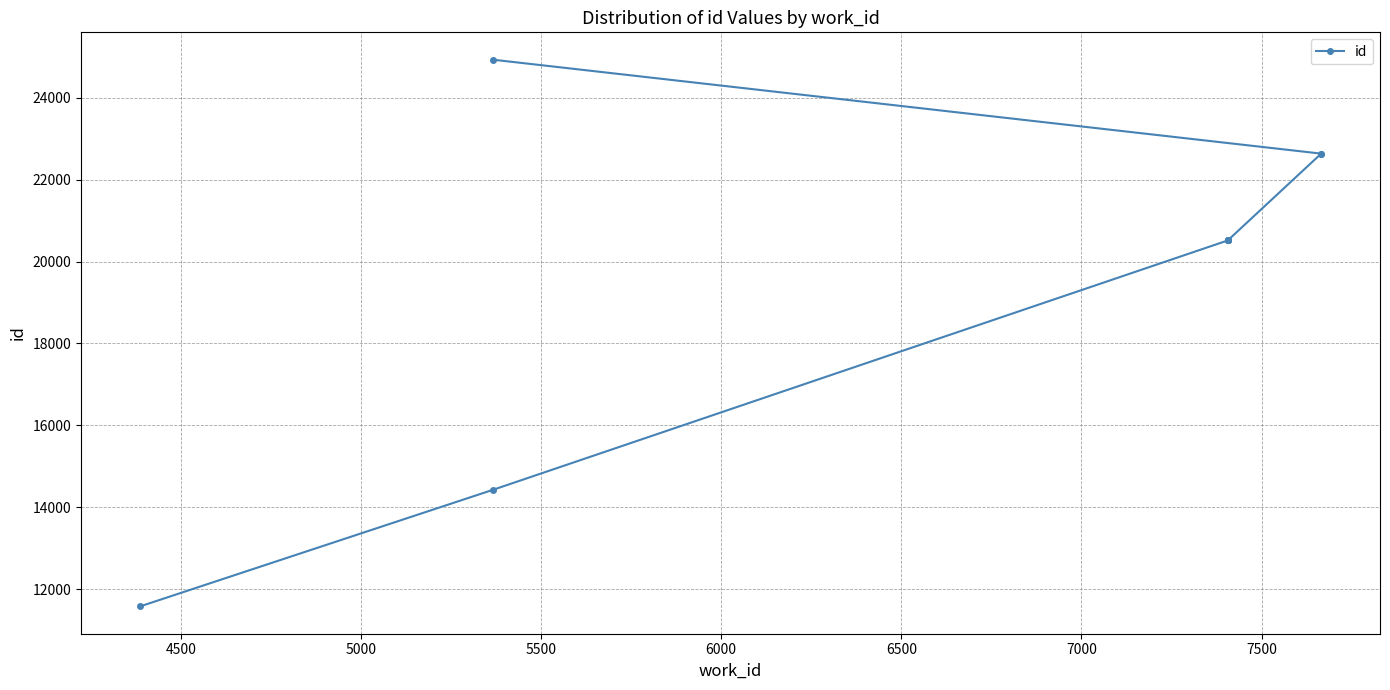

What is the minimum value shown in the chart?

11581